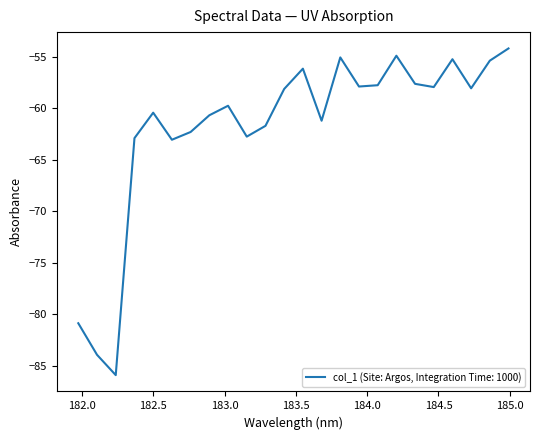

What is the greatest value displayed?

-54.2